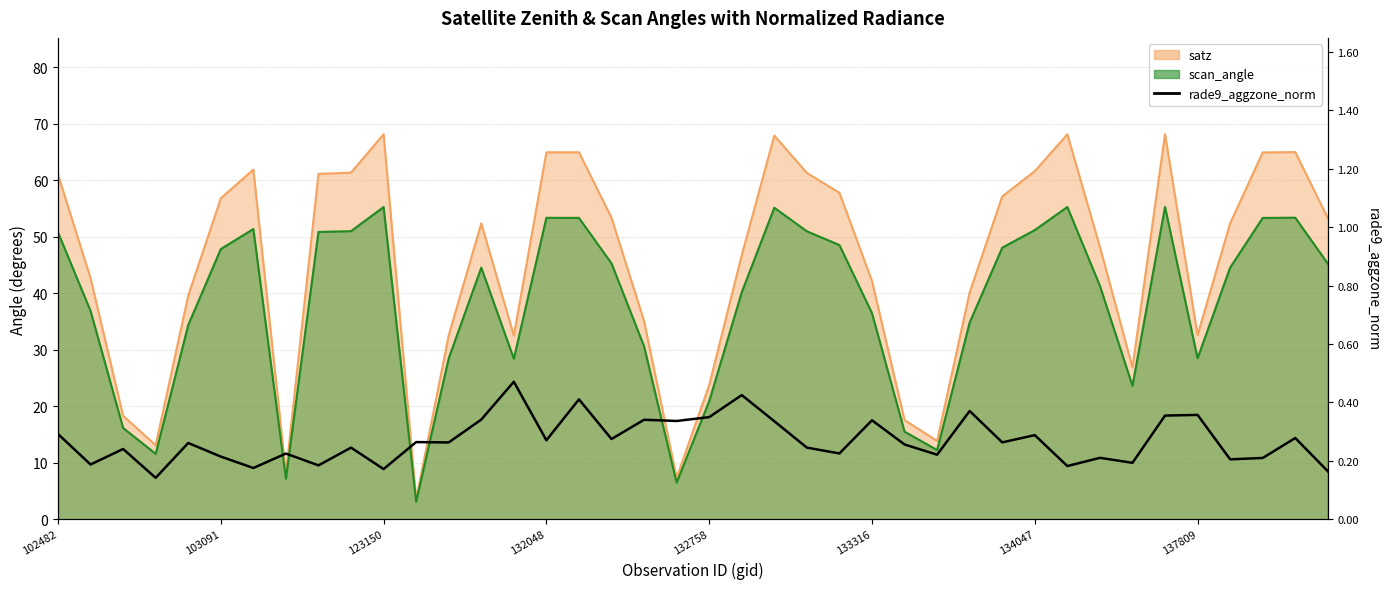

Read the value at 133316.

0.3